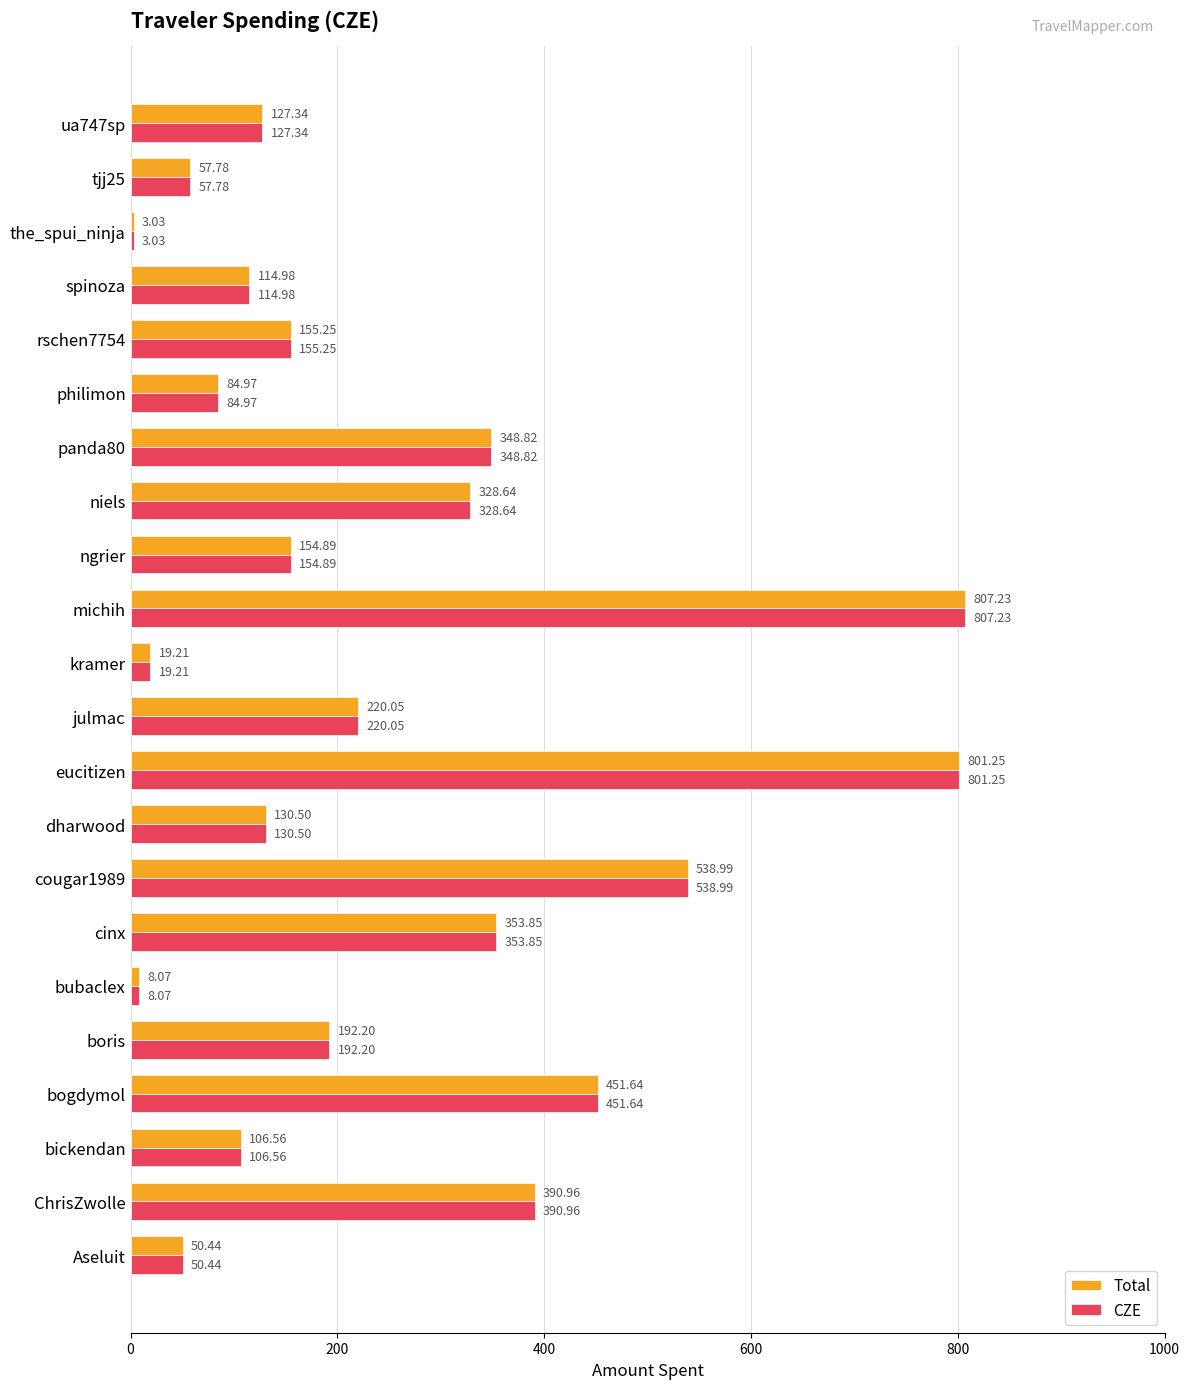

At which category does the chart reach its peak across all series?

michih